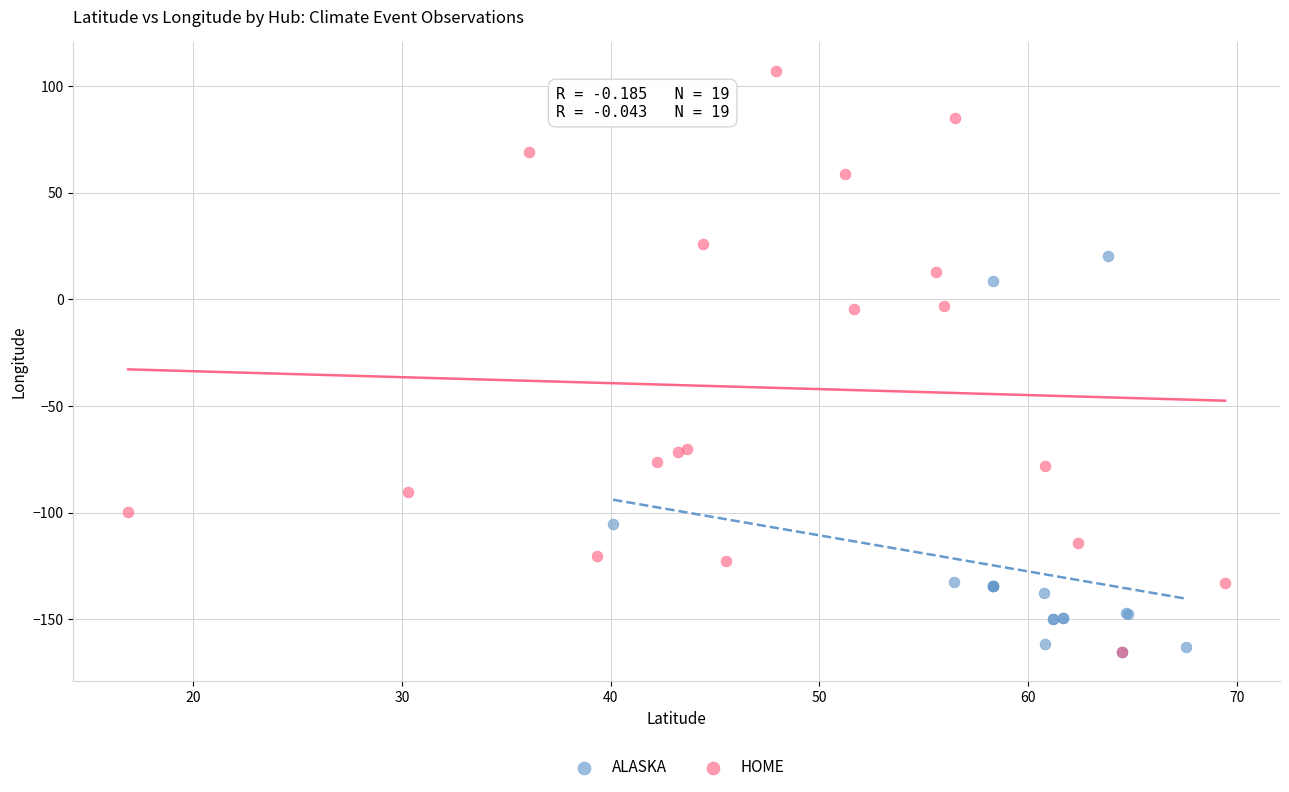

What are all the series names shown in the legend?

ALASKA, HOME